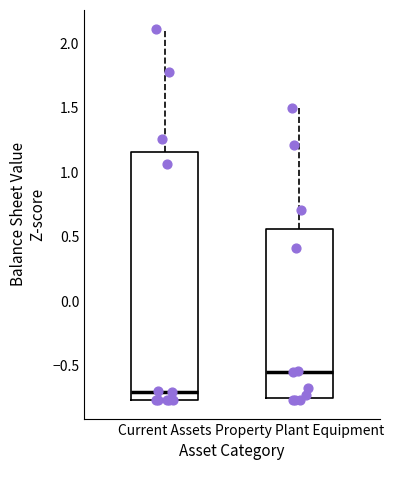

Comparing the boxes themselves (not the whiskers), which one is the tallest?

Current Assets